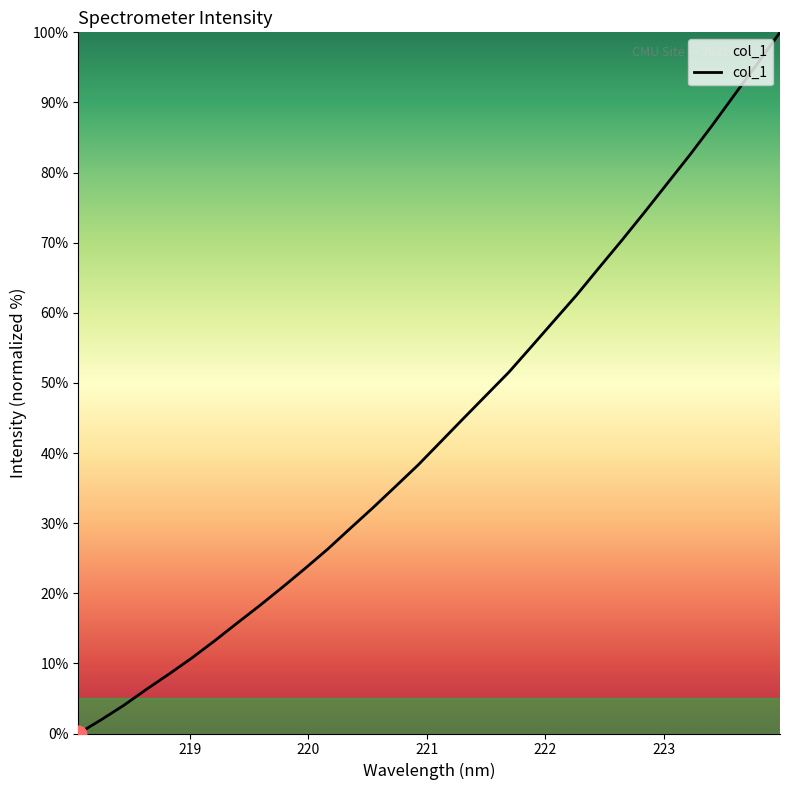

What is the maximum value shown in the chart?

100.0